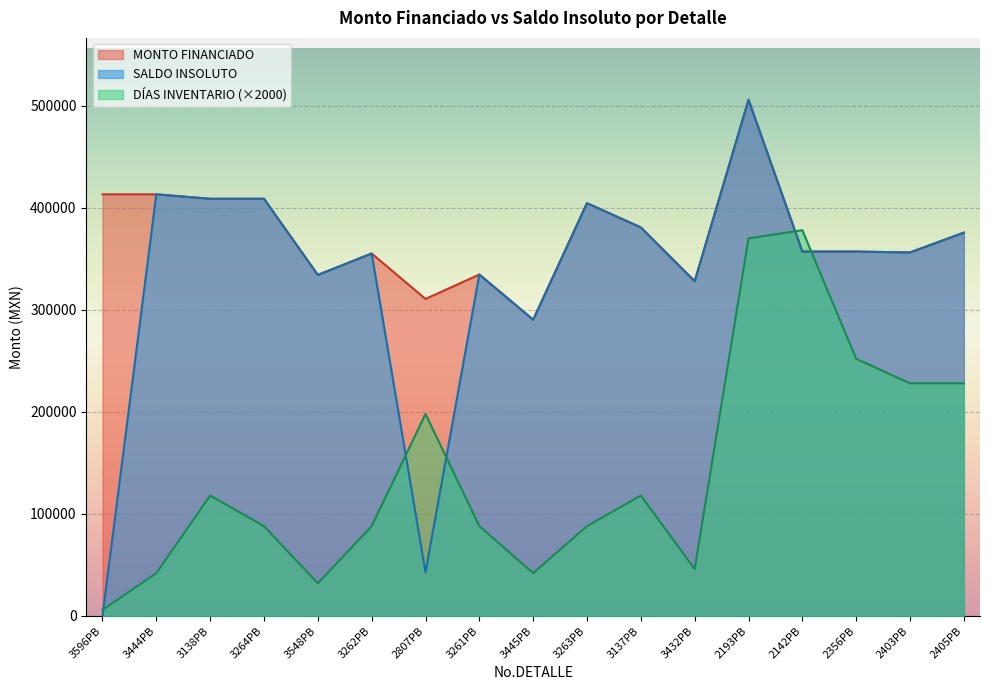

In DÍAS INVENTARIO, how many points are lower than both neighbors (excluding endpoints)?

3